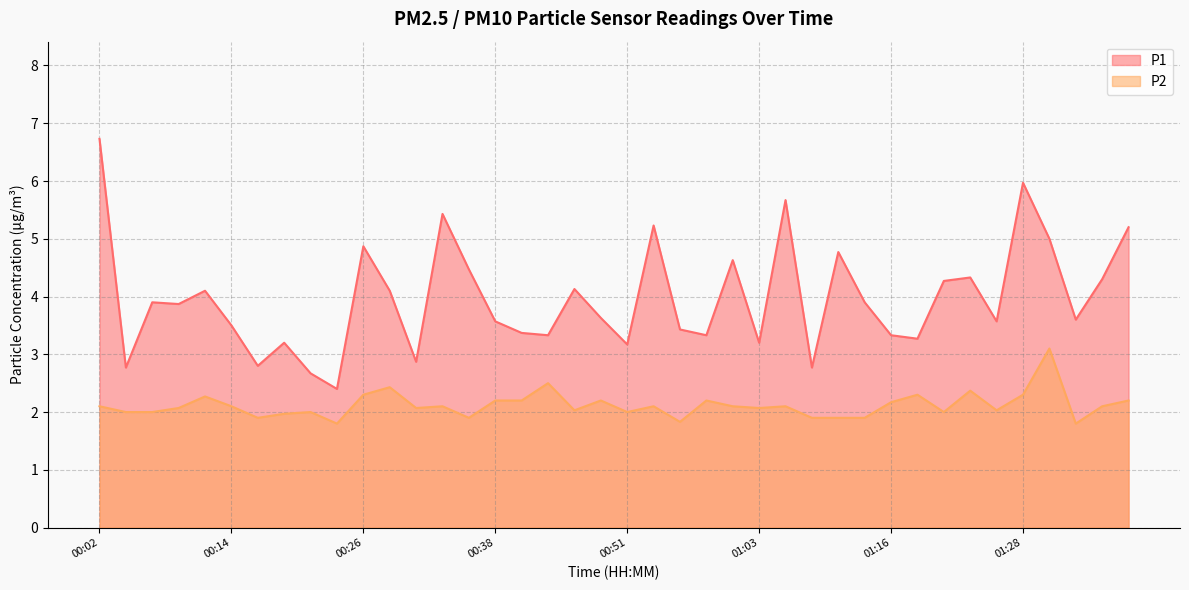

Is it true that P1 equals 4.1 at 00:11?

True